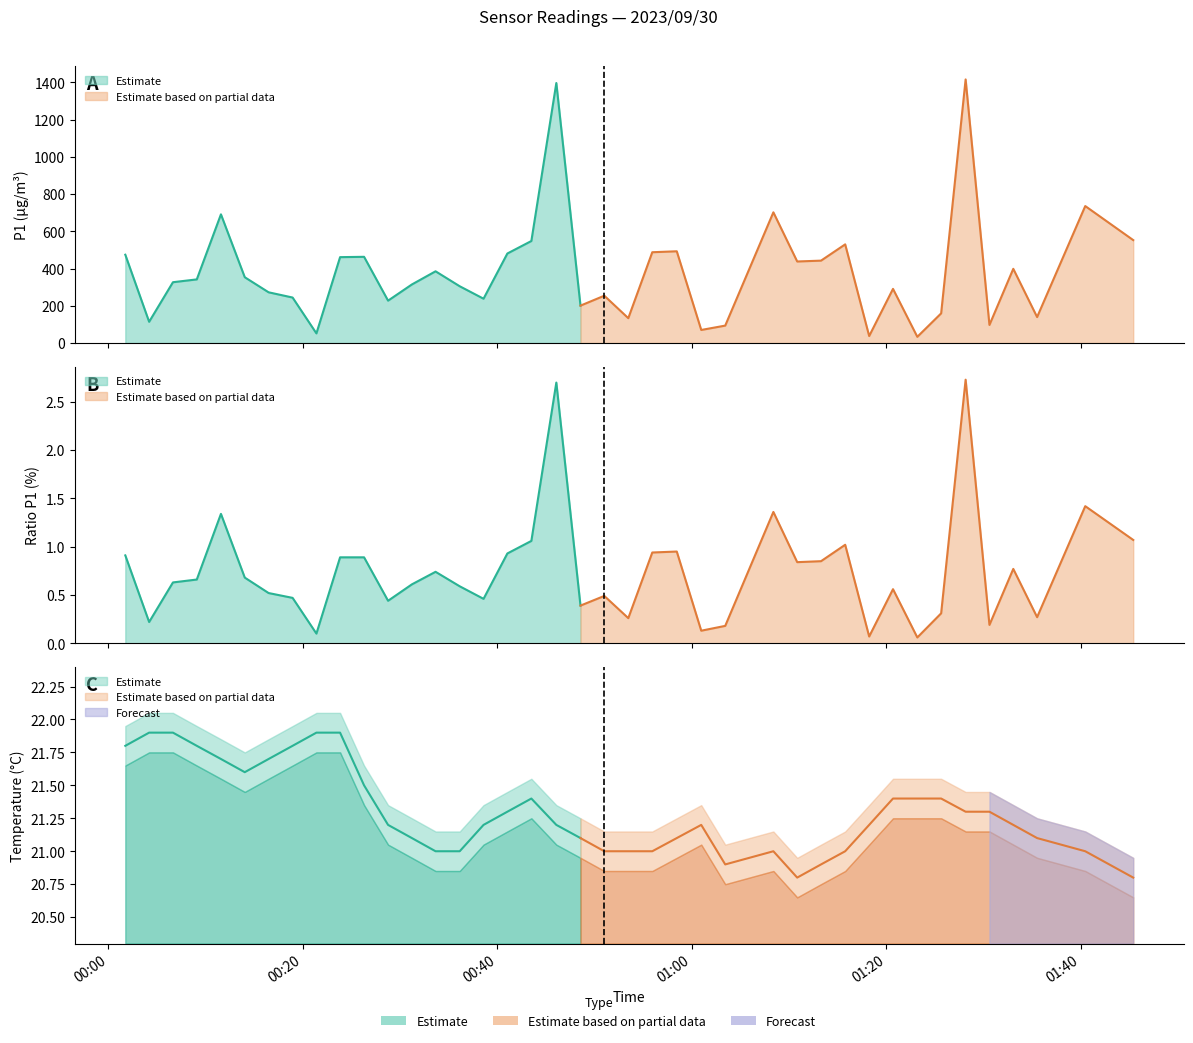

Which series has the widest spread of values?

P1